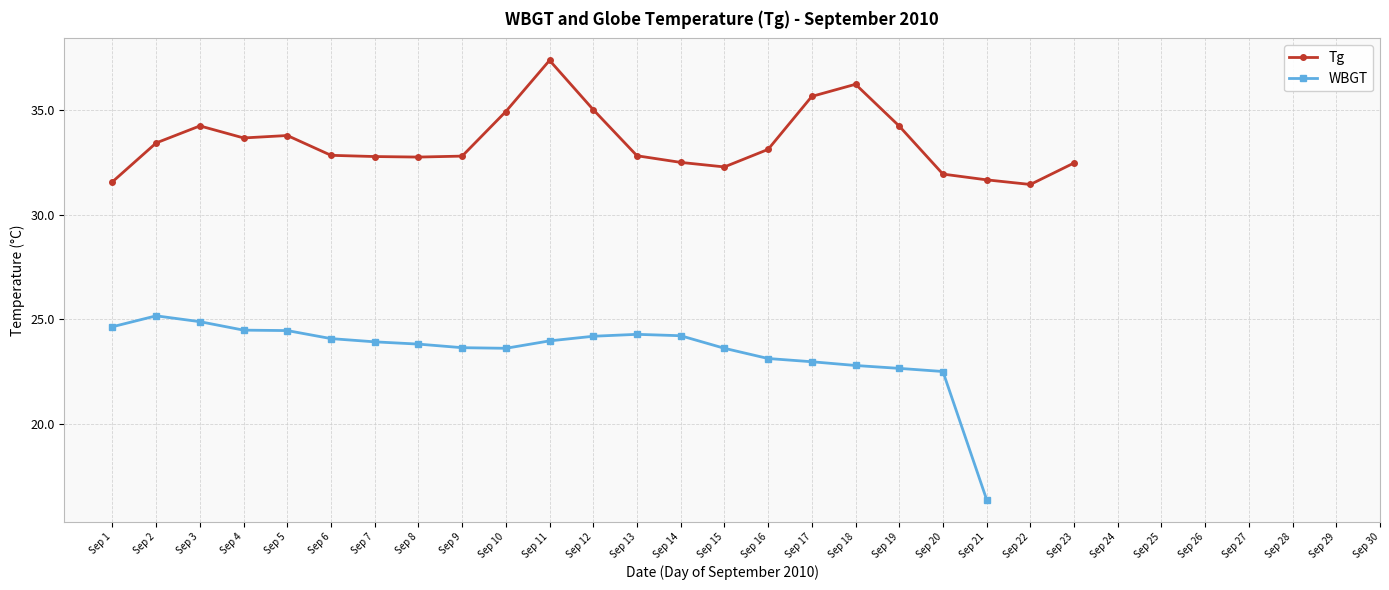

Where is the first local minimum for Tg?

Sep 4